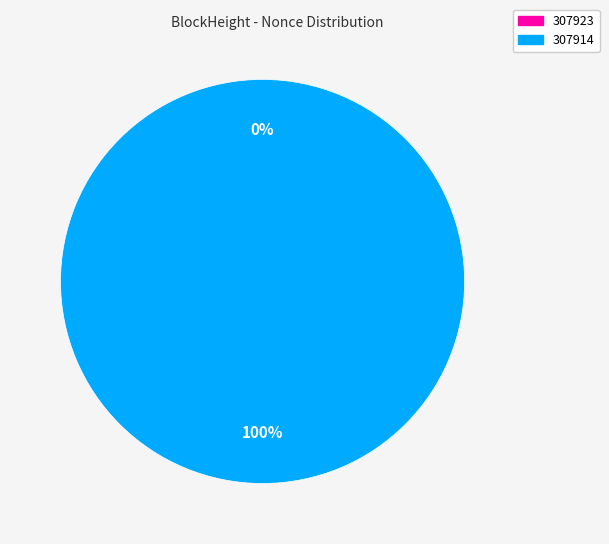

To the nearest percent, what is the average slice percentage?

50%